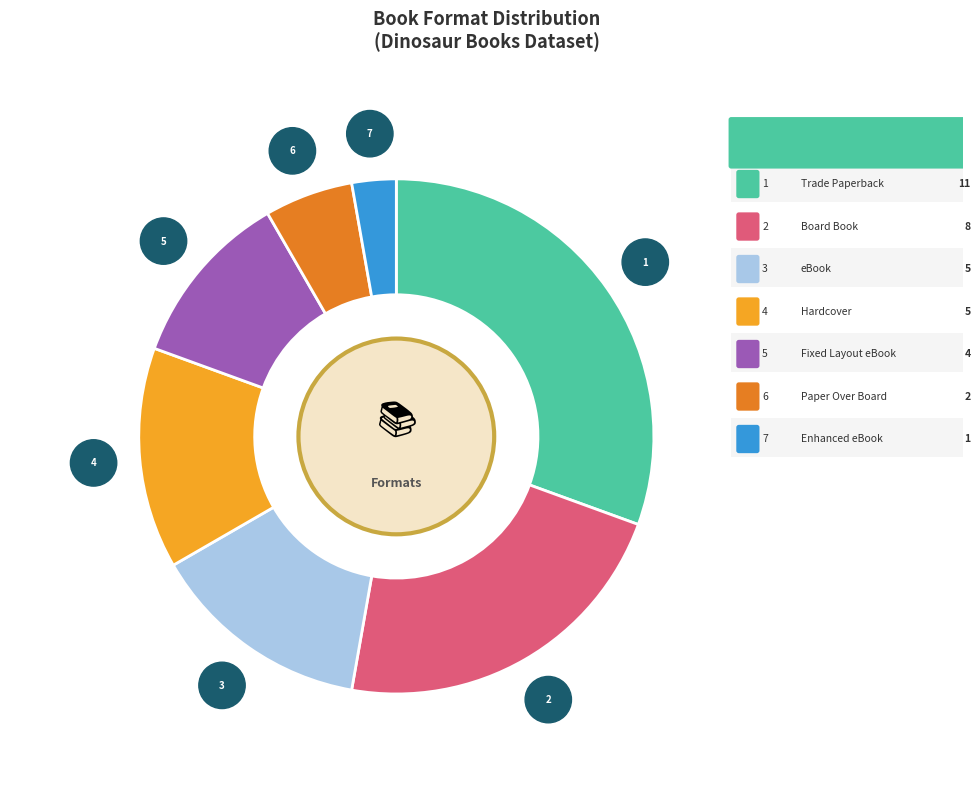

What percentage is the Trade Paperback slice, to the nearest percent?

31%